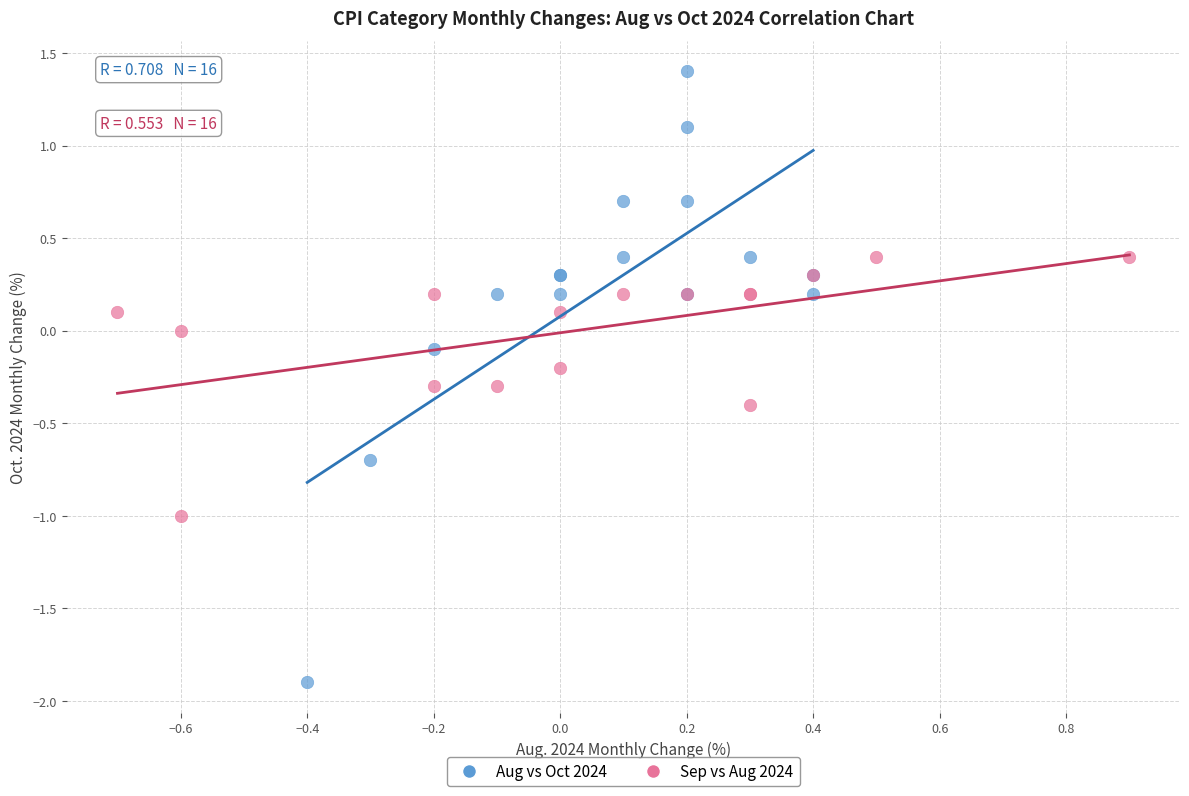

Which series contains the lowest Y value?

Aug vs Oct 2024